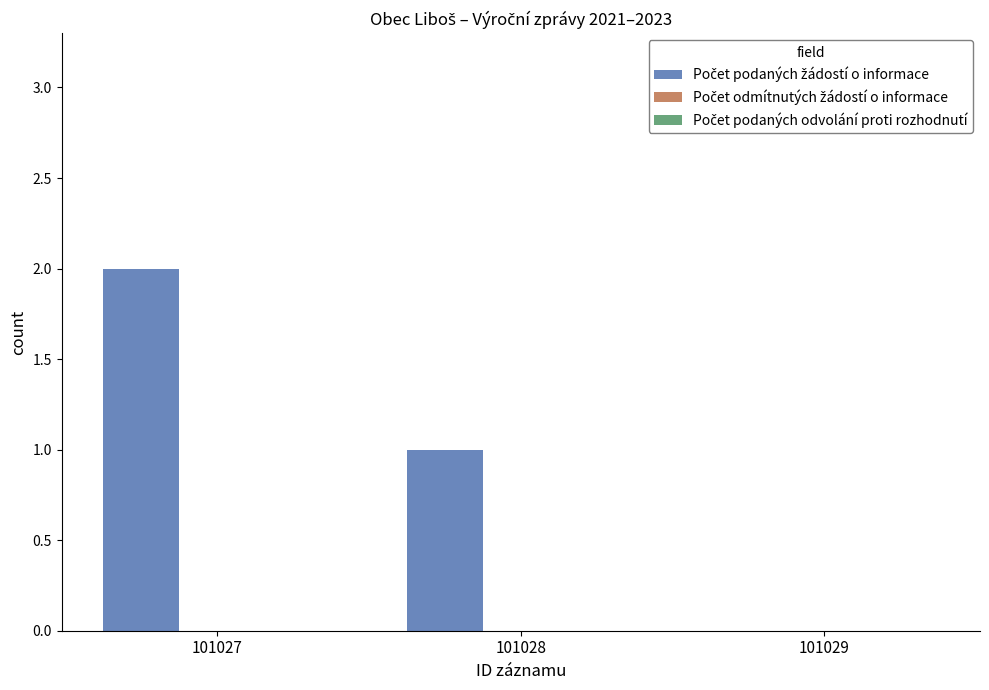

Reading left to right, transcribe all the data shown in this chart.

101027=2	101028=1	101029=0